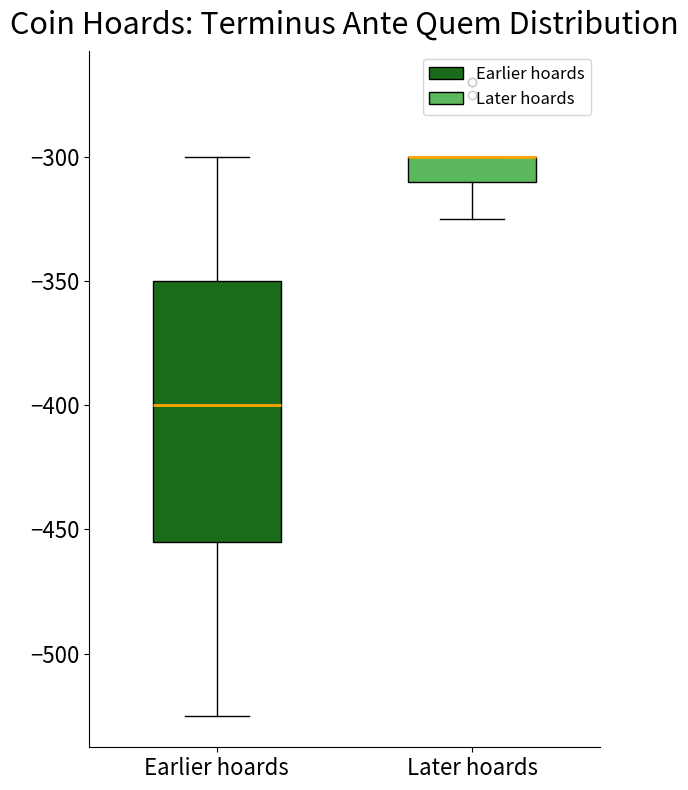

Where does the lower whisker of the box for Earlier hoards end on the y-axis? The values are not printed on the chart, so give them approximately, as read against the axis.

-525